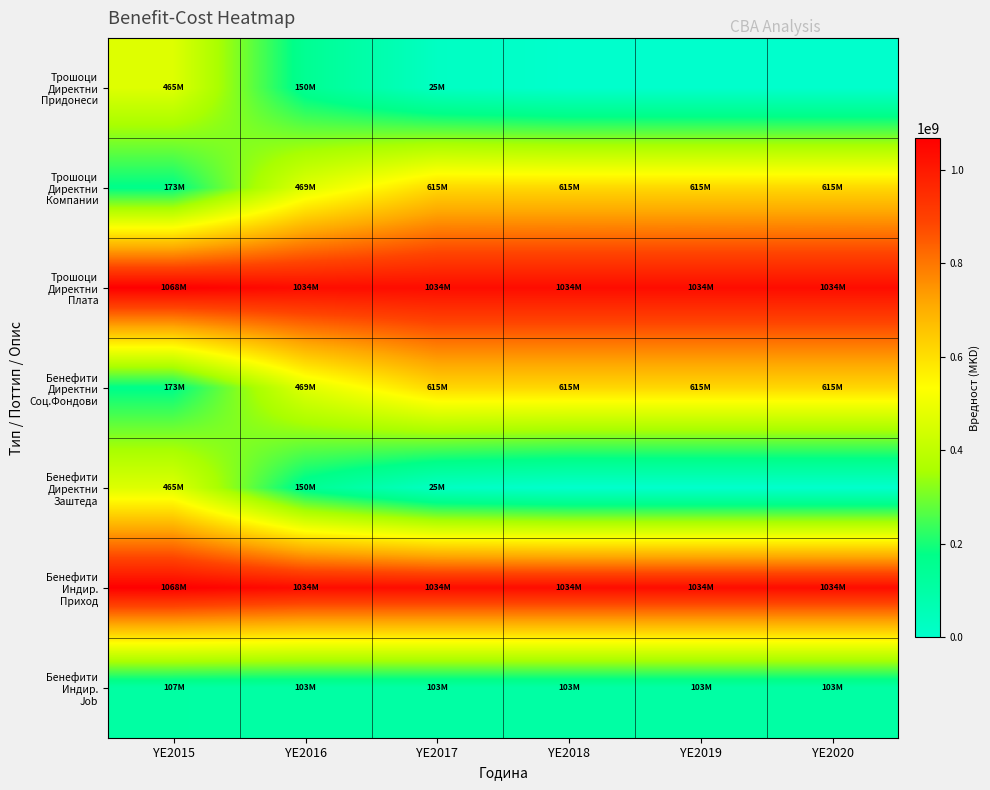

How many series are shown in this chart?

7